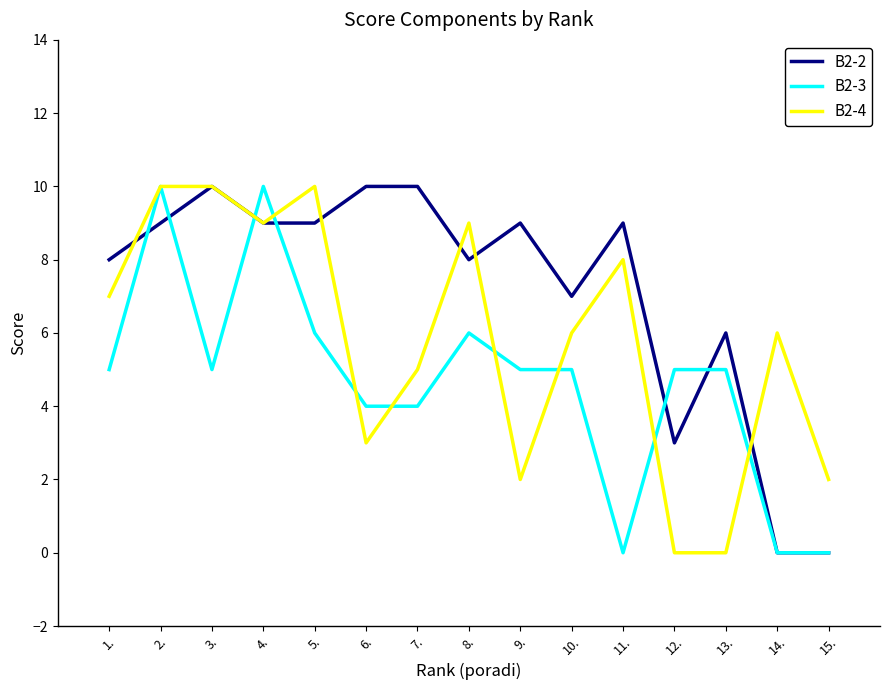

What is the total value across all series at 1.?

20